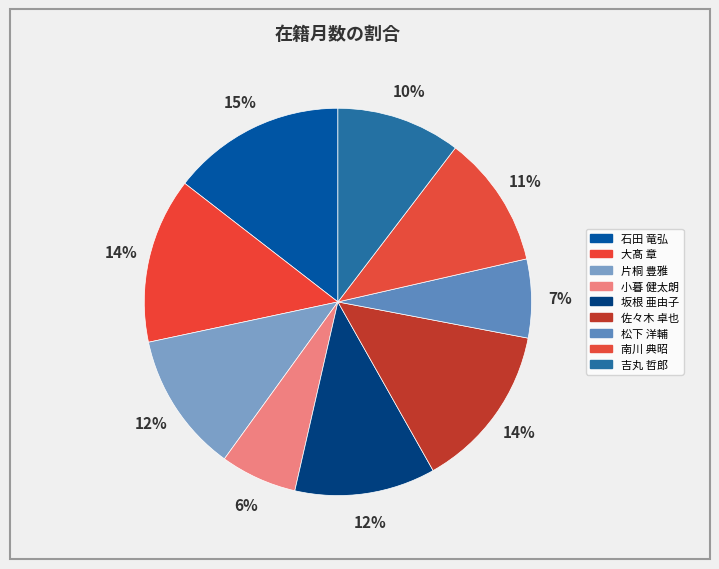

Between 南川 典昭 and 石田 竜弘, which is larger?

石田 竜弘